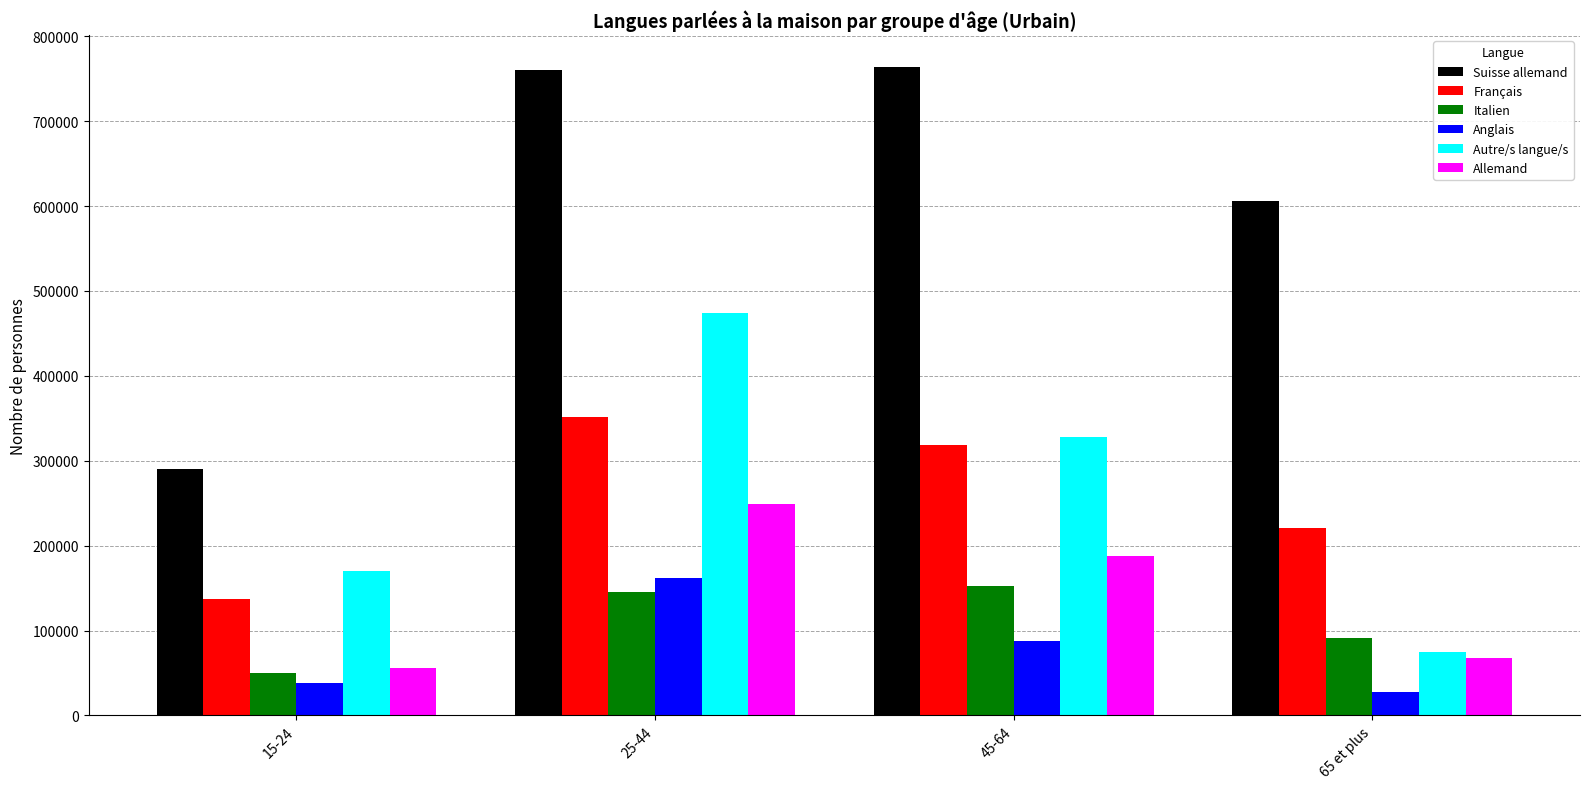

What position from the left is 15-24?

1